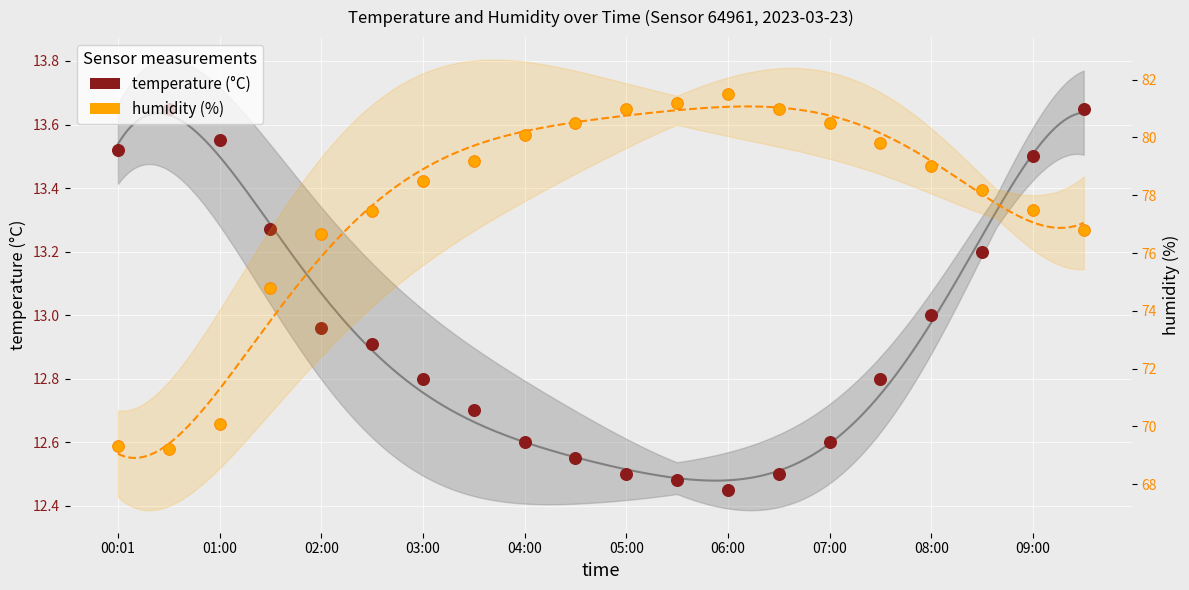

At which category is the sum across all series the highest?

06:00